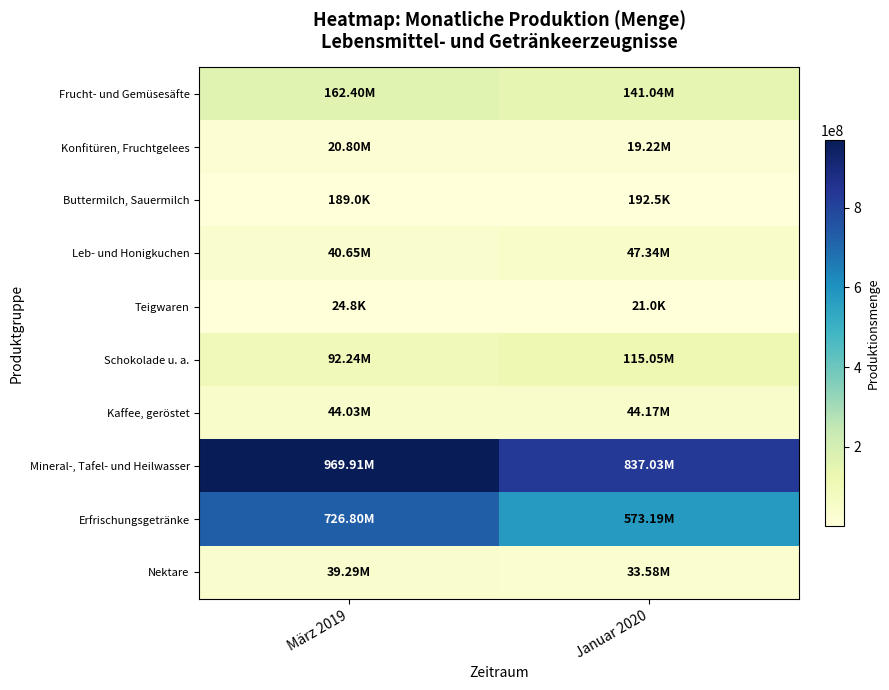

Between Januar 2020 and März 2019, which is larger?

März 2019